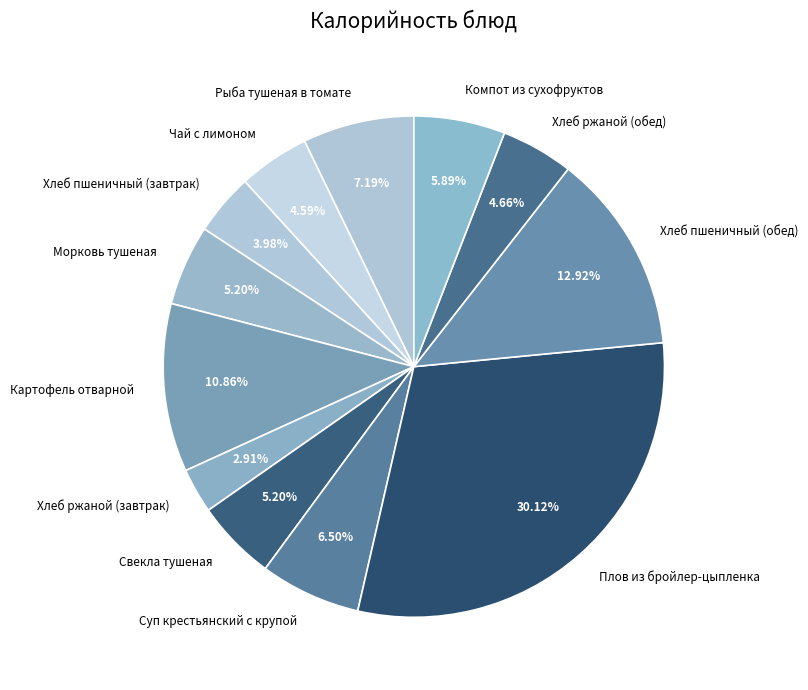

How many slices are in this pie chart?

12